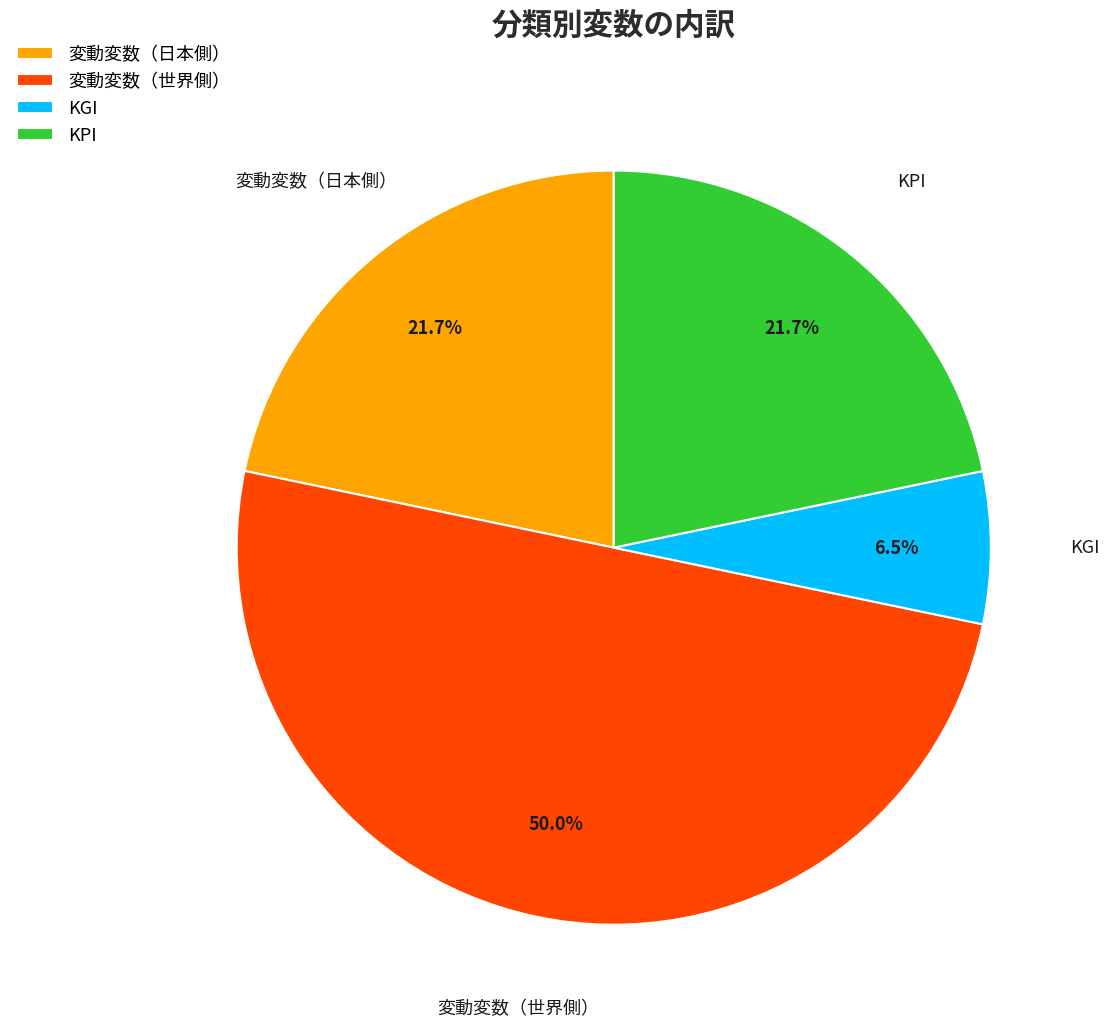

To the nearest percent, what is the combined percentage of 変動変数（日本側） and 変動変数（世界側）?

72%